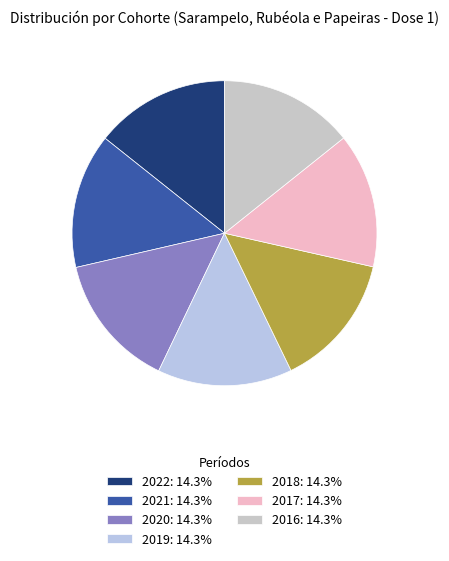

Is it true that 2021 is 14% of the pie?

True